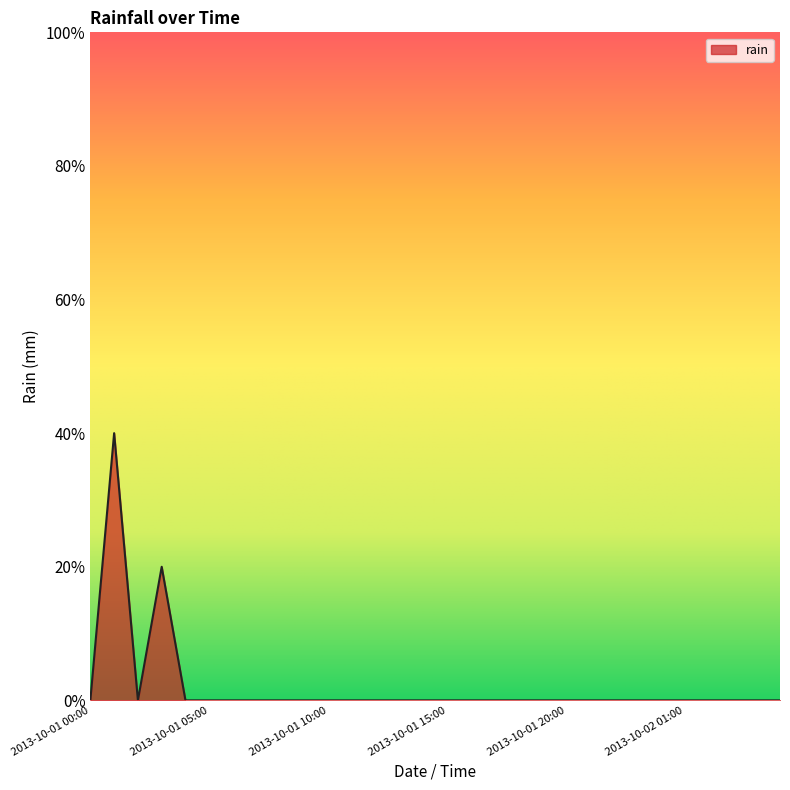

Count the values in the range 0 to 1.

30